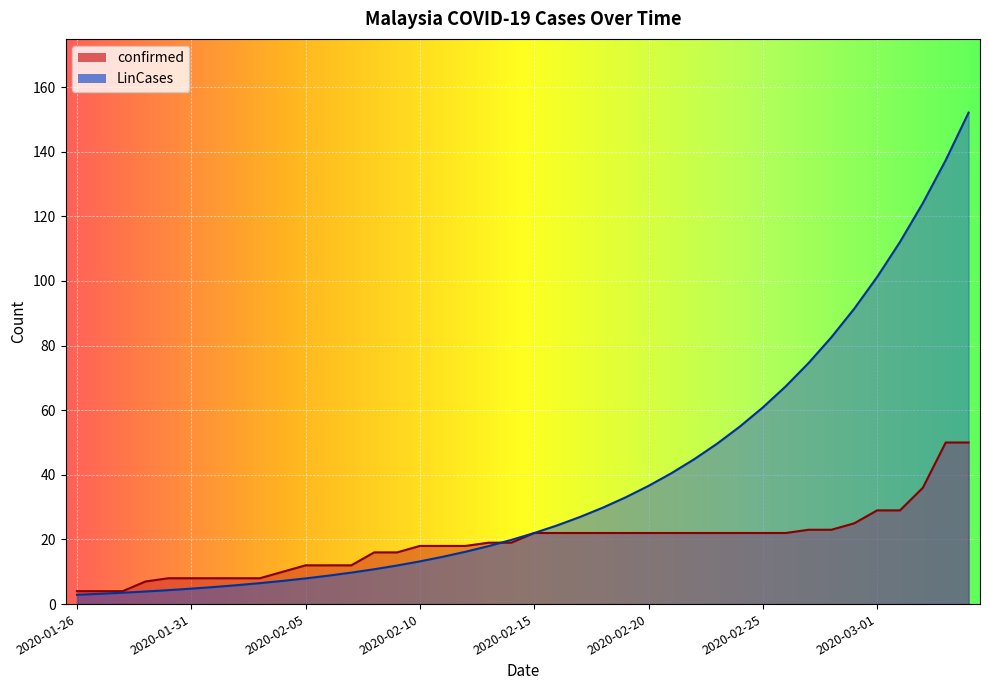

What is the maximum value shown in the chart?

152.1